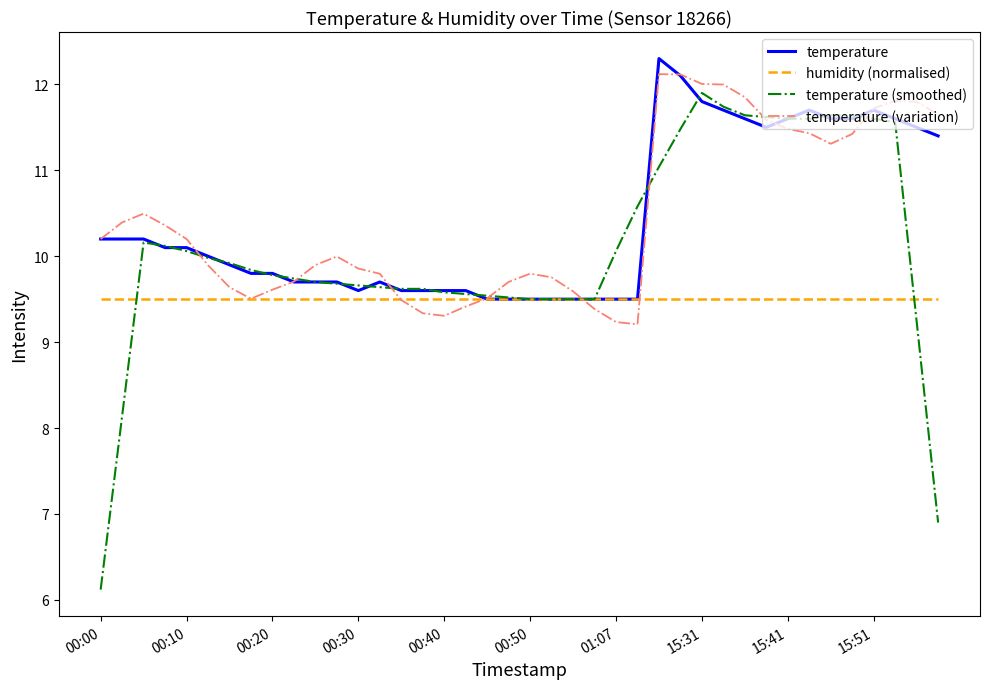

Does the chart have visible grid lines?

No